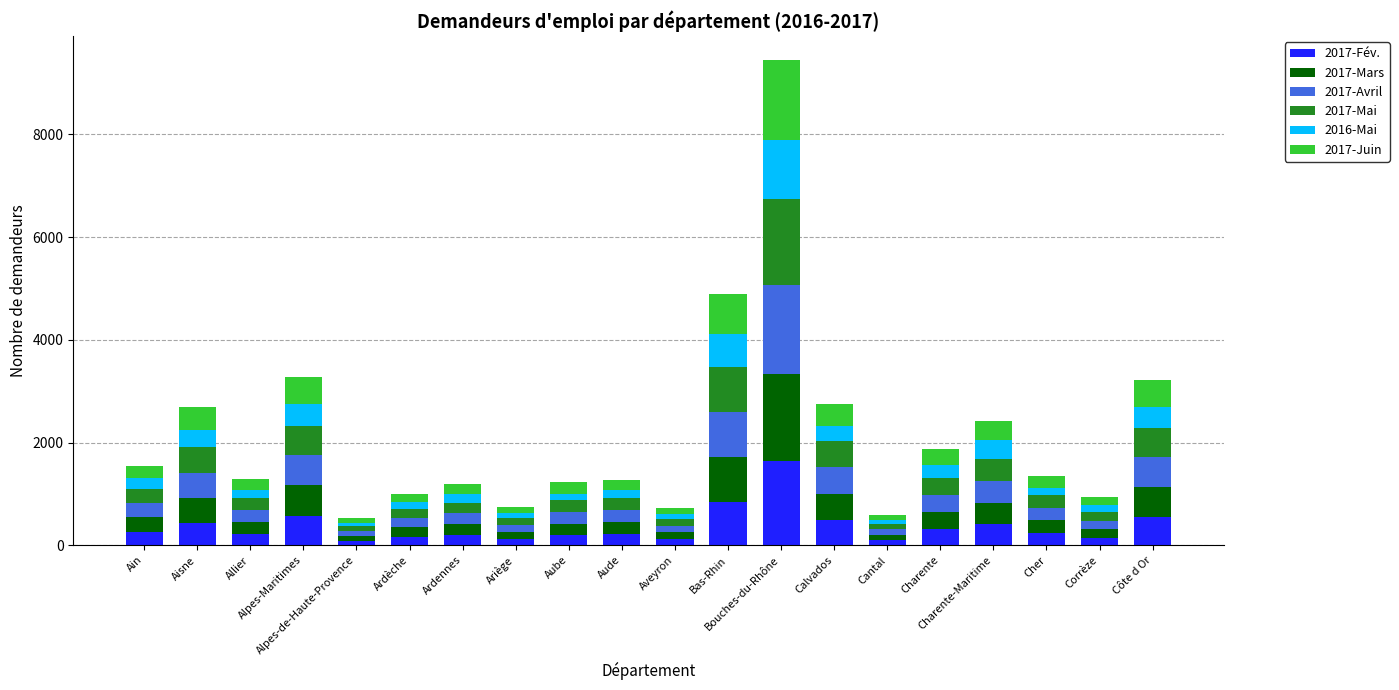

What is the difference between the second highest and minimum values in the 2017-Fév. series?

763